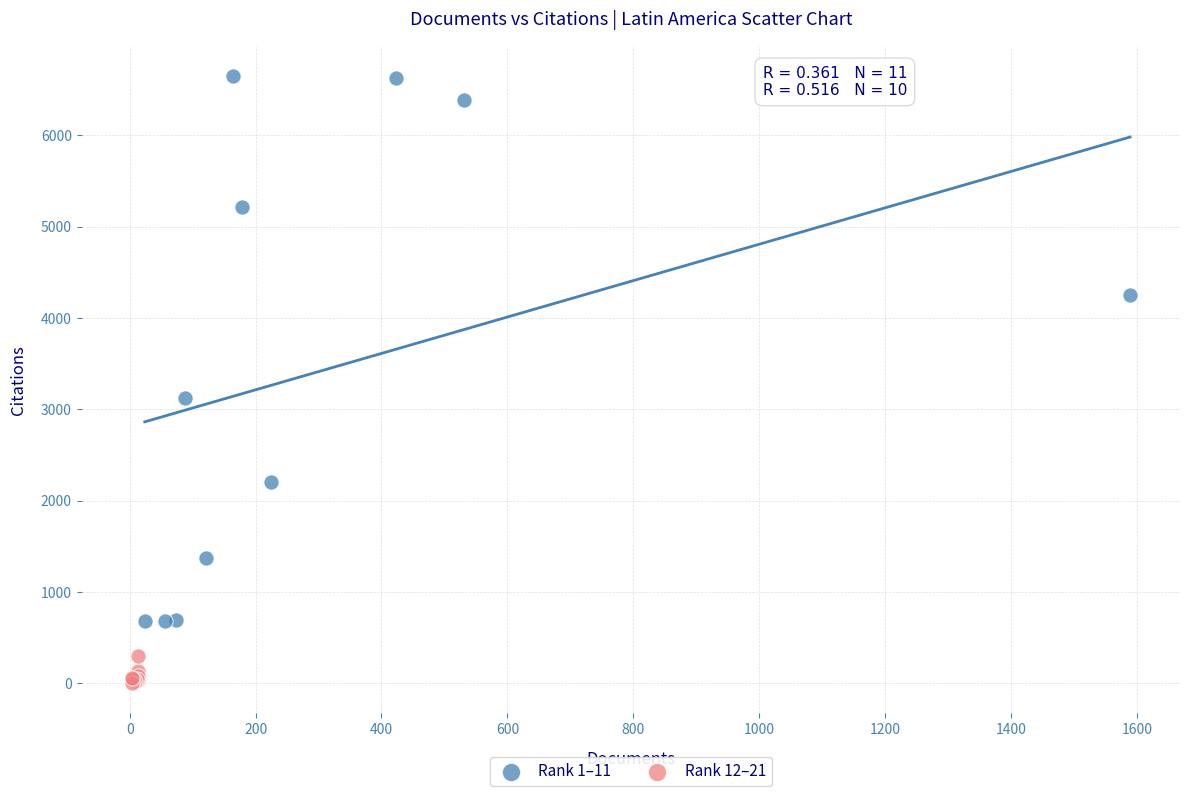

Which series has the largest Y range (max minus min)?

Rank 1–11